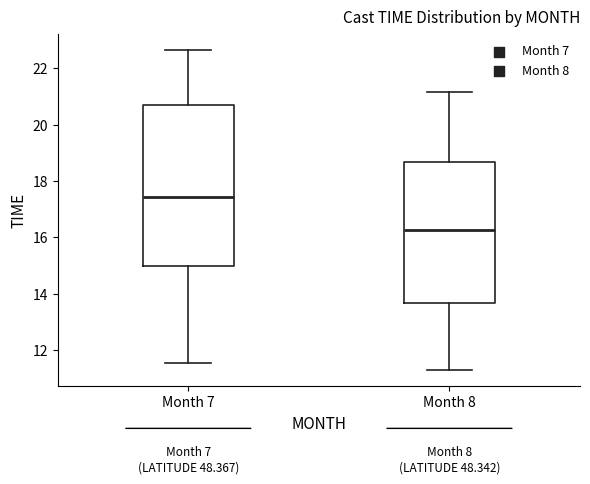

Where is the lower edge of the box for Month 8 on the y-axis? The values are not printed on the chart, so give them approximately, as read against the axis.

13.6